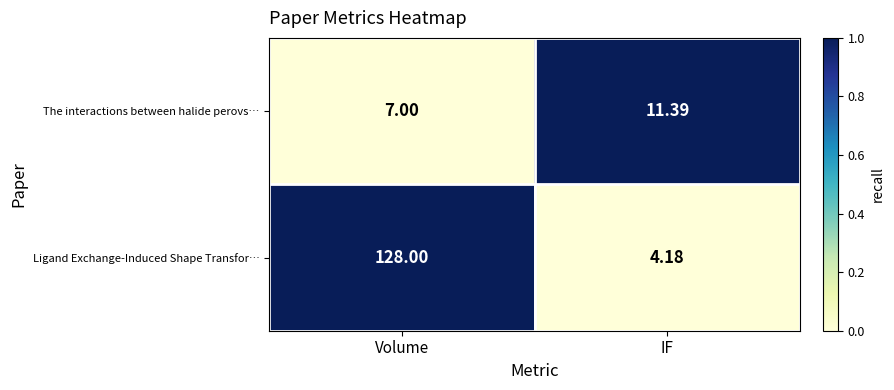

Which series changed the most between Volume and IF?

Ligand Exchange-Induced Shape Transfor…